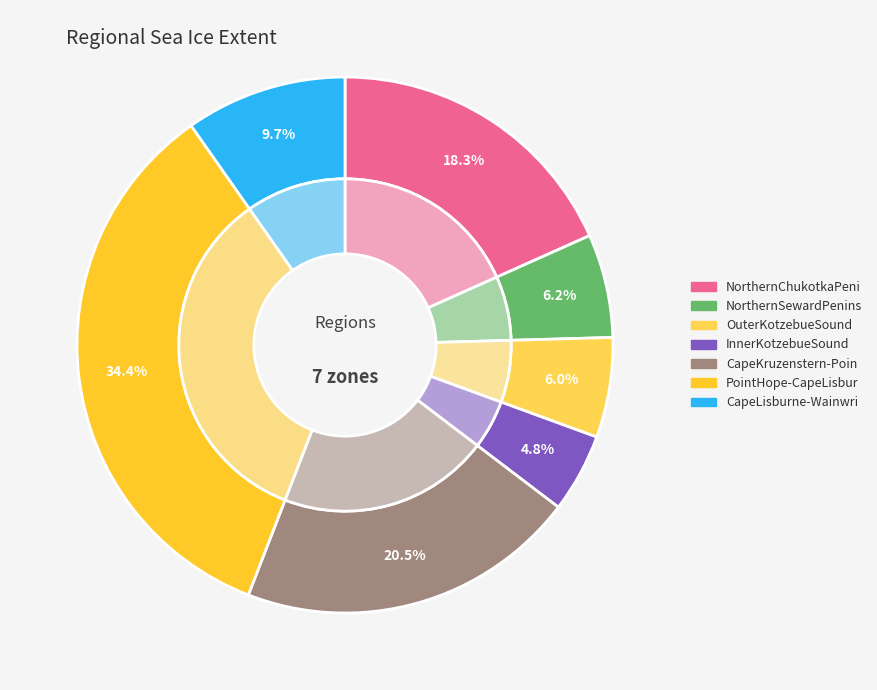

Is it true that PointHope-CapeLisbur is 34% of the pie?

True